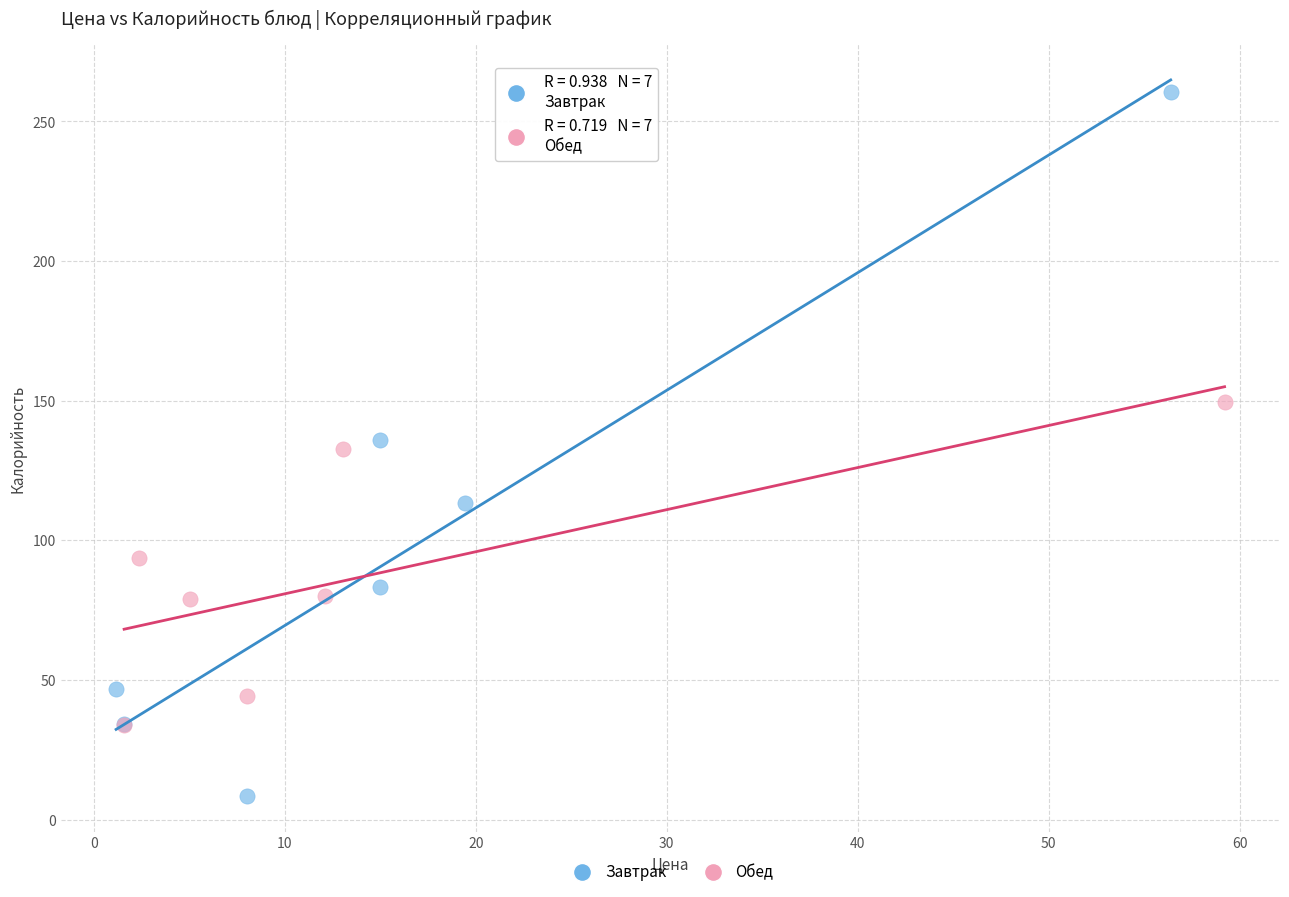

Which series reaches the maximum Y coordinate?

Завтрак